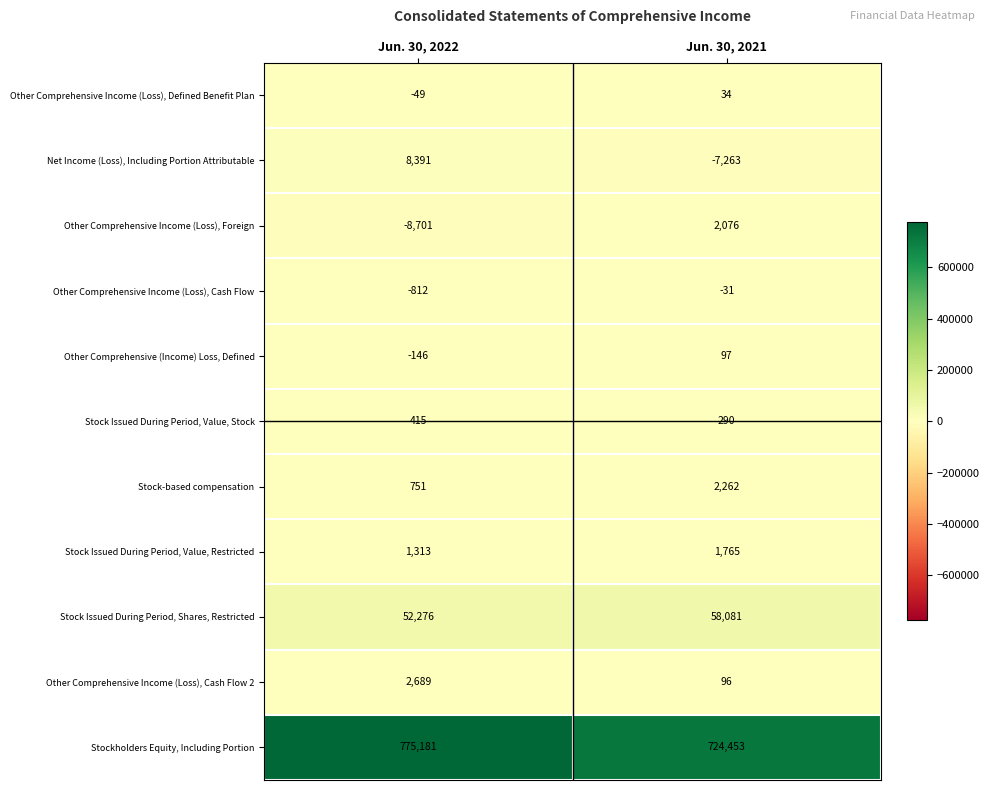

Where is Stock-based compensation nearest to the value 1506?

Jun. 30, 2022